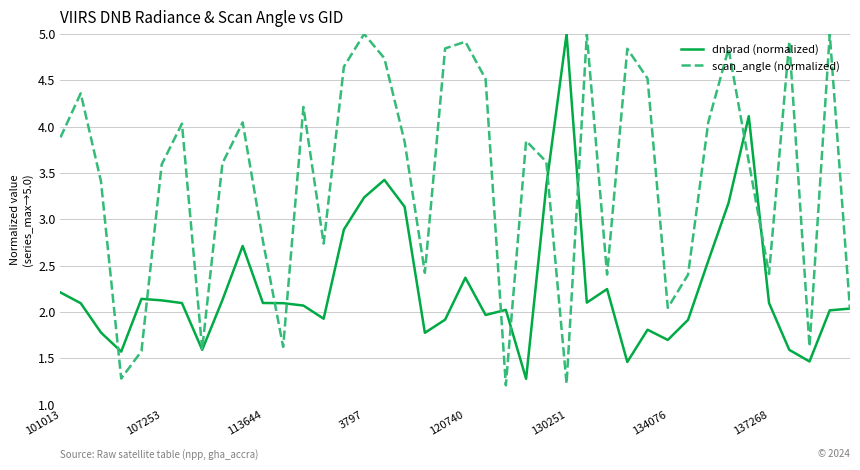

Which series has the largest total across all categories?

scan_angle (normalized)